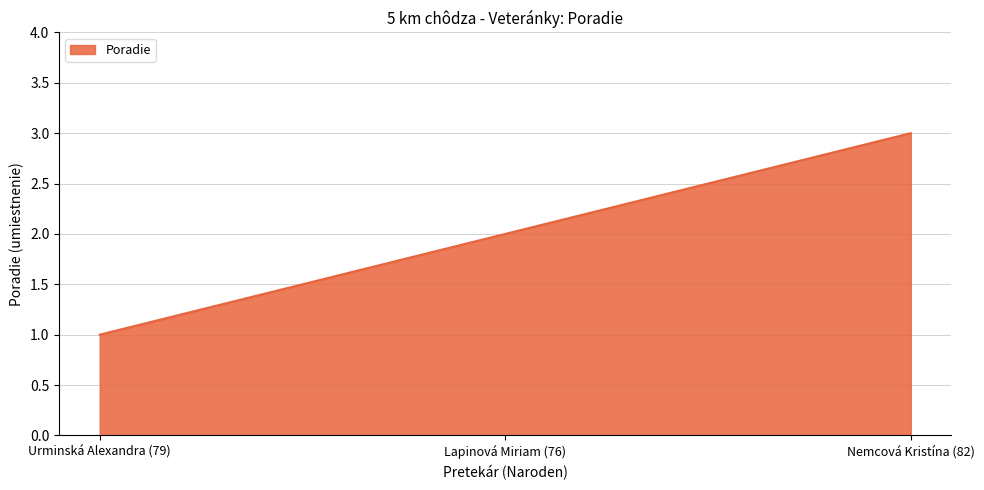

What position from the left is Urminská Alexandra (79)?

1